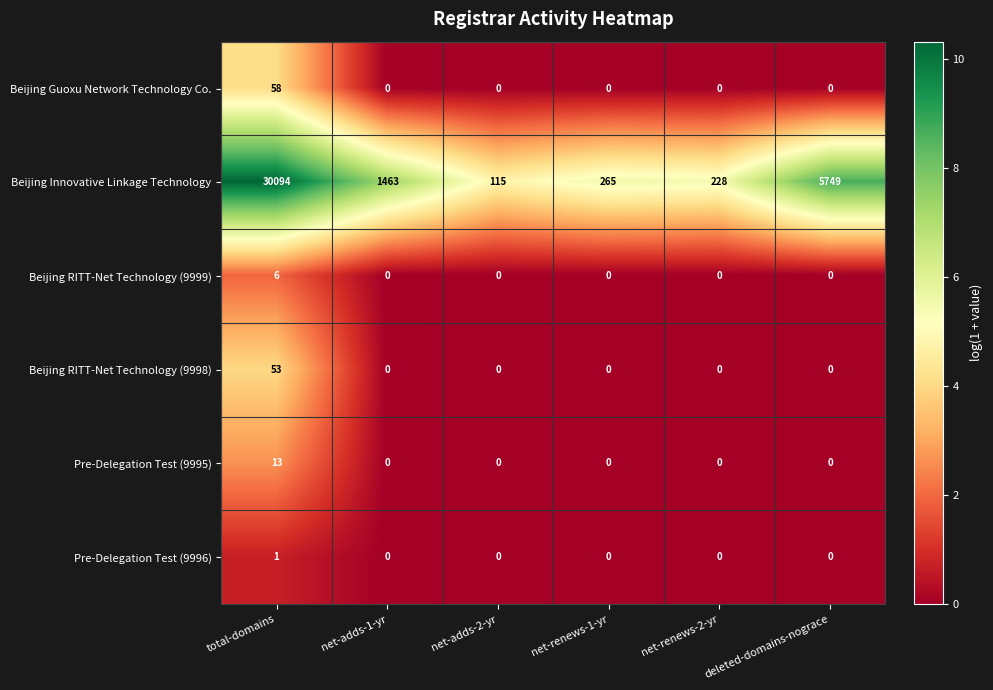

At how many categories does at least one series exceed 1?

6